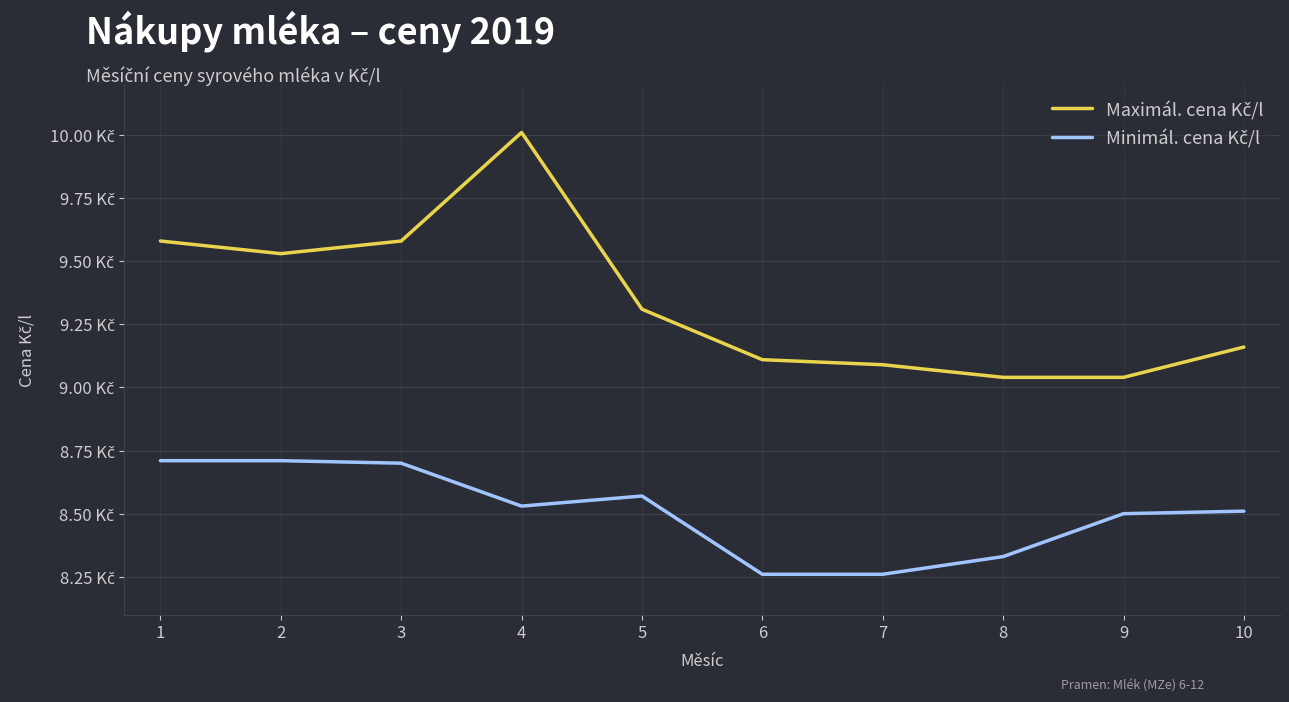

Does the chart have visible grid lines?

Yes